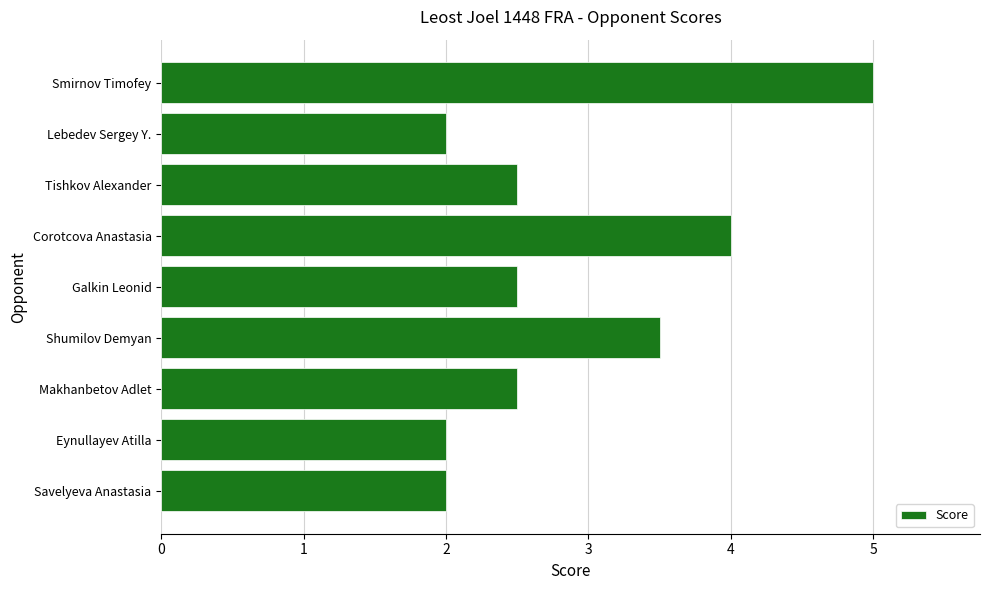

What is the average value?

2.9